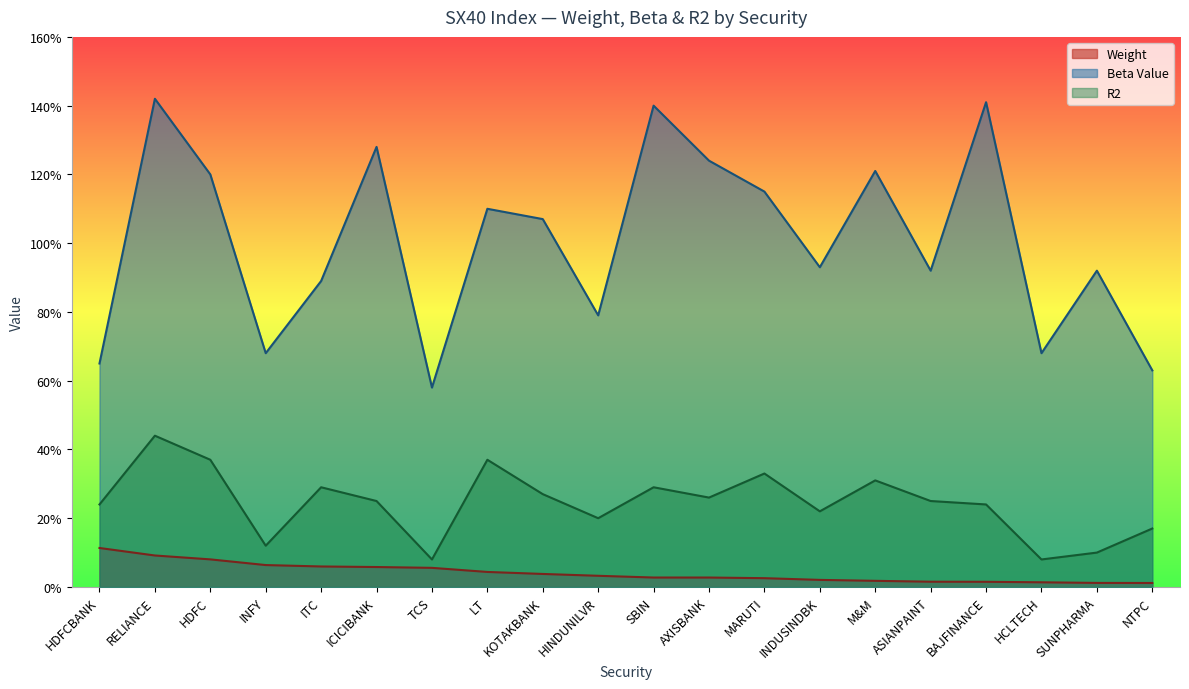

True or false: Beta Value has a value of 1.4 at BAJFINANCE.

True